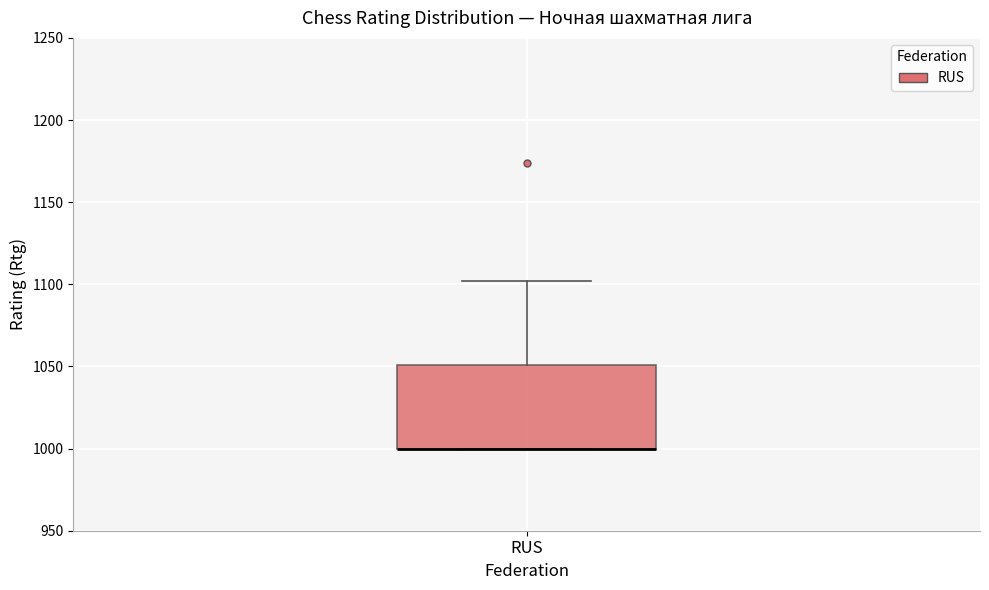

Where is the lower edge of the box for RUS on the y-axis? The values are not printed on the chart, so give them approximately, as read against the axis.

1000